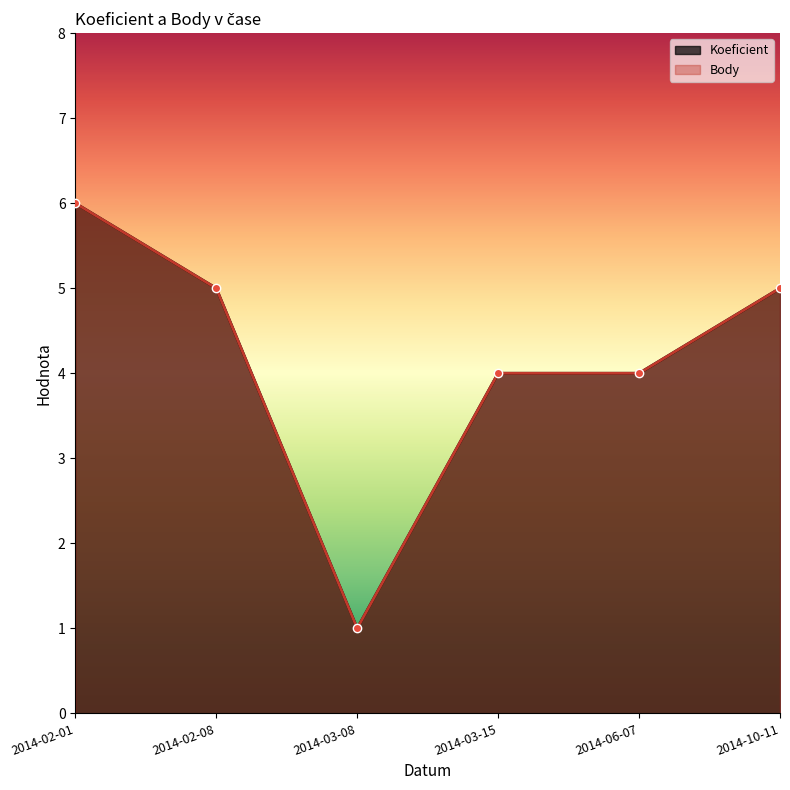

Reading left to right, transcribe all the data shown in this chart.

Koeficient: 2014-02-01=6	2014-02-08=5	2014-03-08=1	2014-03-15=4	2014-06-07=4	2014-10-11=5
Body: 2014-02-01=6	2014-02-08=5	2014-03-08=1	2014-03-15=4	2014-06-07=4	2014-10-11=5